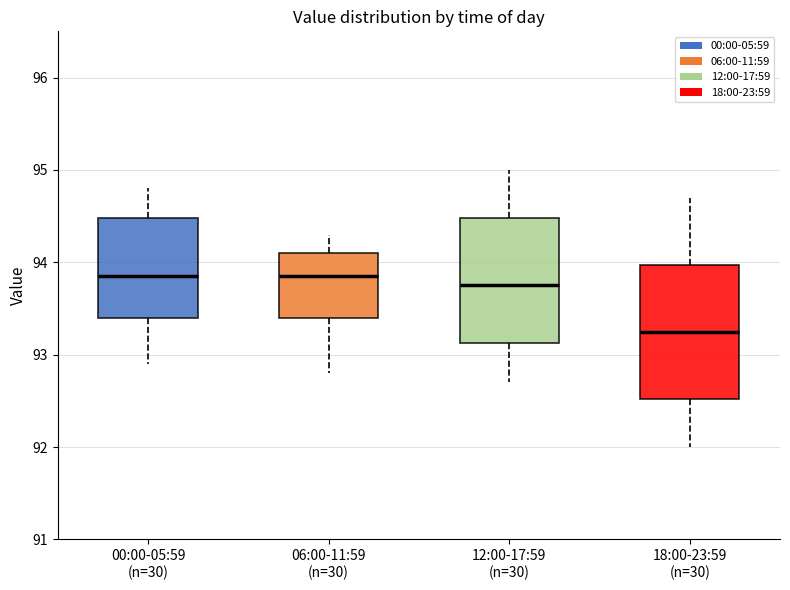

Reading left to right, transcribe this box plot: for each box, give where its median line is, the range the box spans, and where its two whiskers end, as read against the y-axis. The values are not printed on the chart, so give them approximately, as read against the axis.

00:00-05:59 (n=30): median 93.9, box 93.4 to 94.5, whiskers 92.9 to 94.8
06:00-11:59 (n=30): median 93.9, box 93.4 to 94.1, whiskers 92.8 to 94.3
12:00-17:59 (n=30): median 93.8, box 93.1 to 94.5, whiskers 92.7 to 95.0
18:00-23:59 (n=30): median 93.3, box 92.5 to 94.0, whiskers 92.0 to 94.7